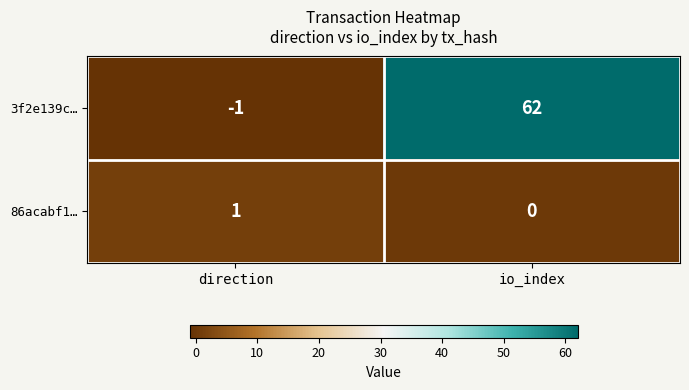

What is the difference between the maximum and minimum values in the 3f2e139c… series?

63